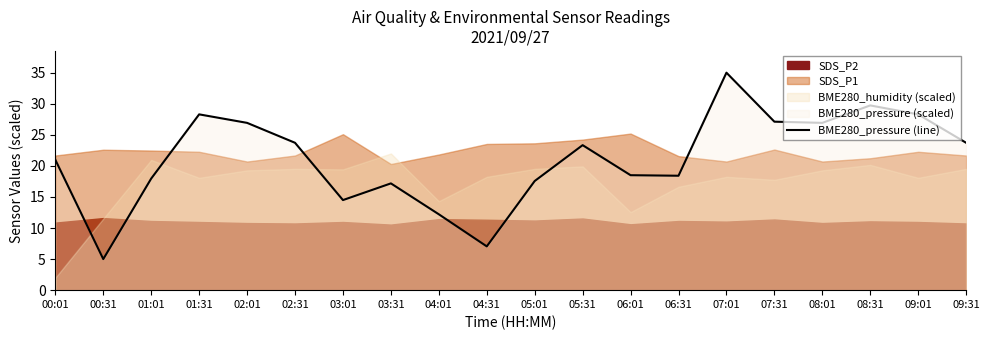

What is the label of the 13th point from the right?

03:31